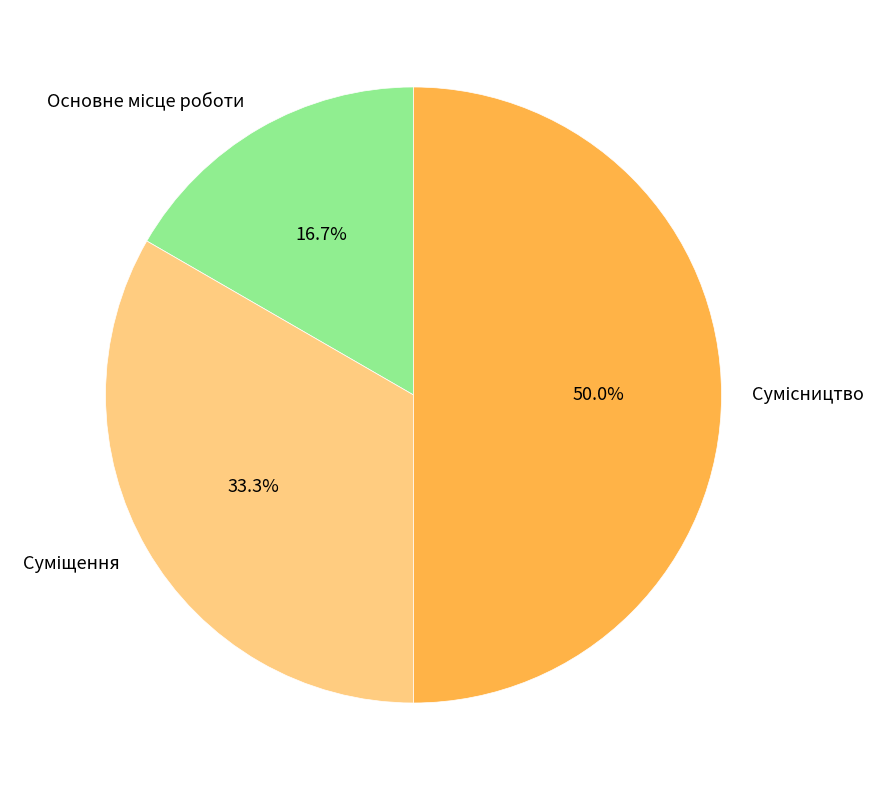

How many slices are in this pie chart?

3